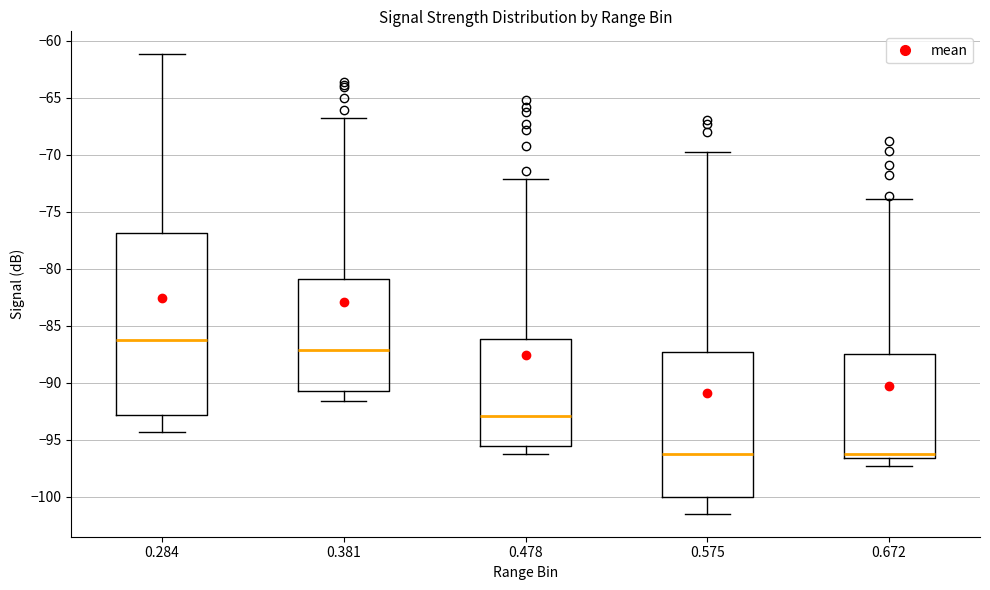

Where does the lower whisker of the box at x = 0.381 end on the y-axis? The values are not printed on the chart, so give them approximately, as read against the axis.

-91.5